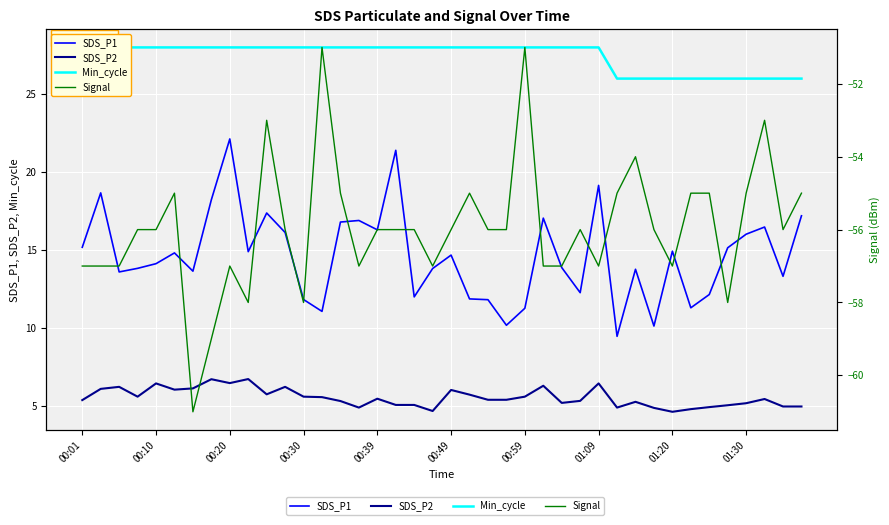

What is the difference between the maximum and minimum values in the SDS_P1 series?

12.7